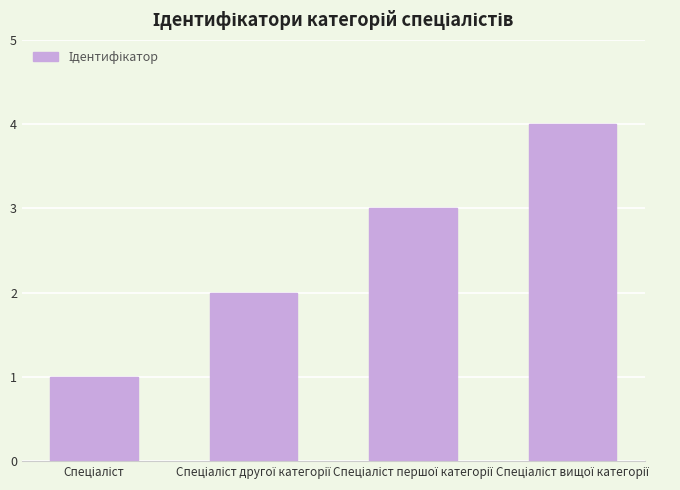

What is the sum of all values?

10